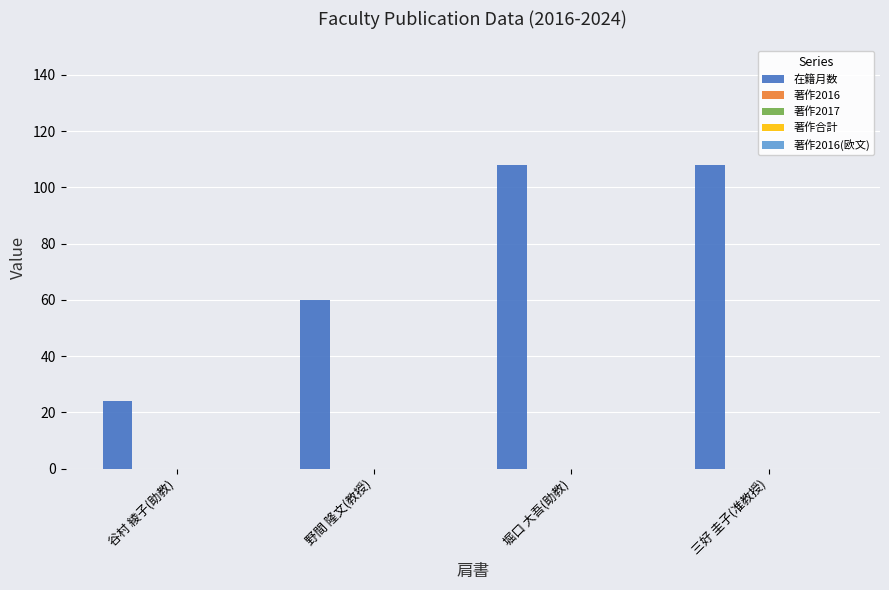

Does the chart contain any negative values?

No